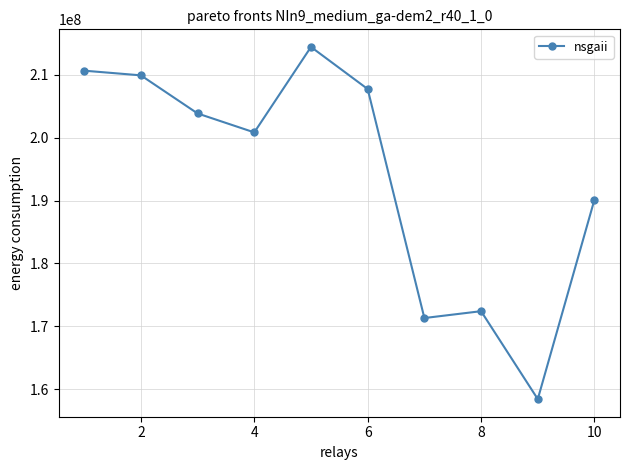

What is the difference between the maximum and second lowest values?

43120001